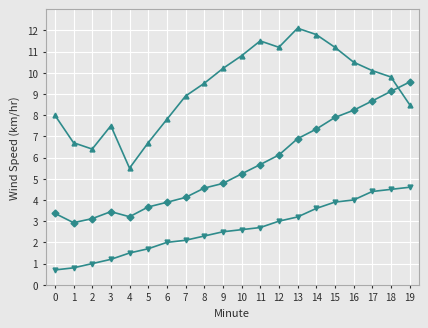

What is the spread (max minus min) of values at 3?

6.3